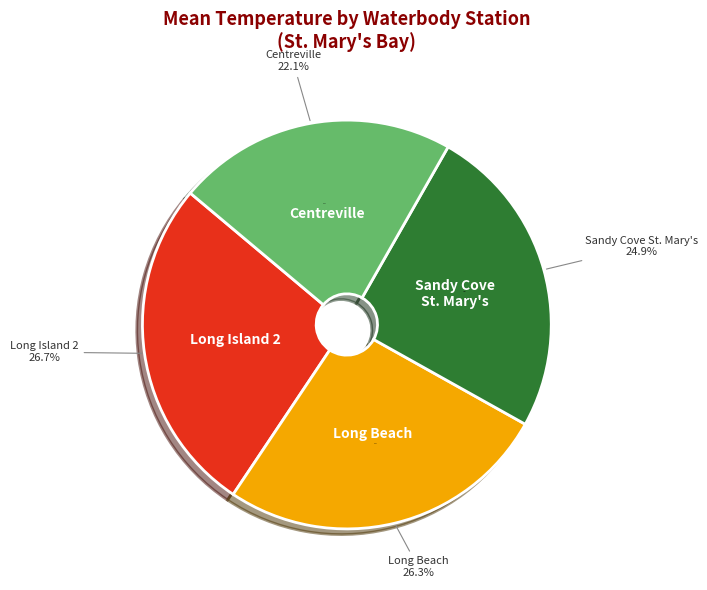

What is the largest slice in the pie chart?

St. Mary's Bay-Long Island 2